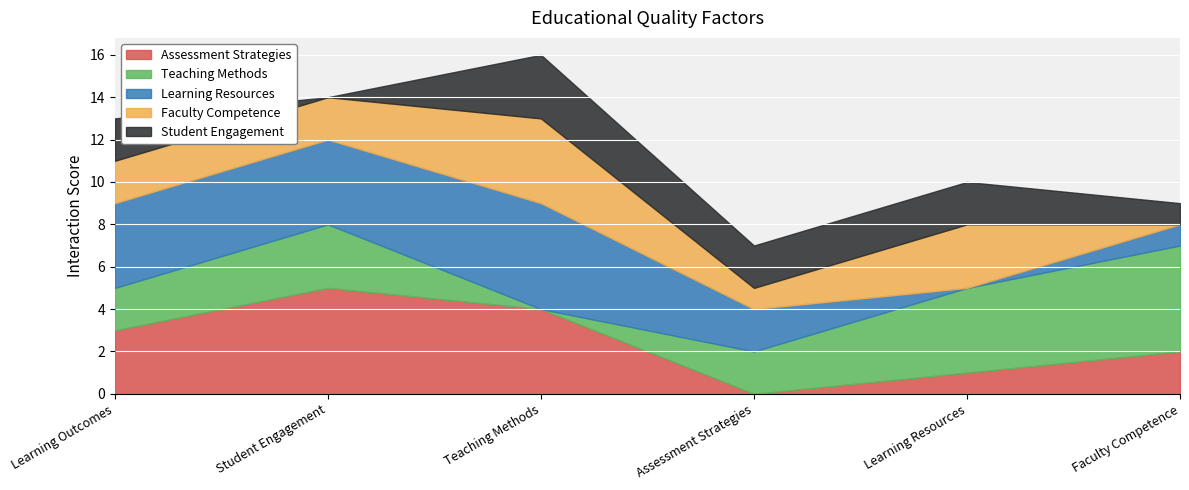

What position from the left is Teaching Methods?

3